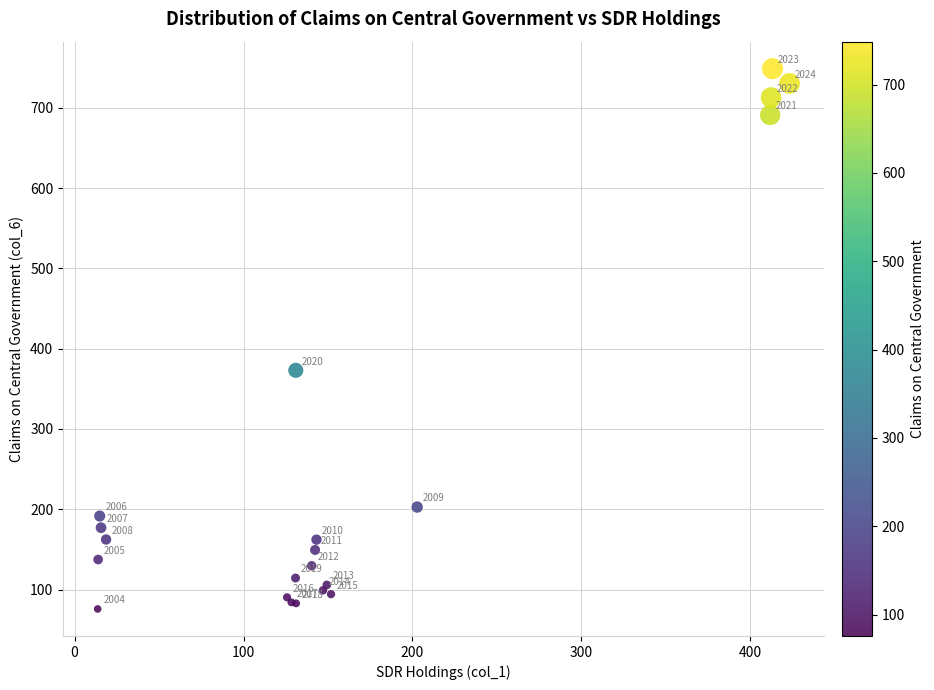

What Y value in the scatter plot is closest to 412?

373.0